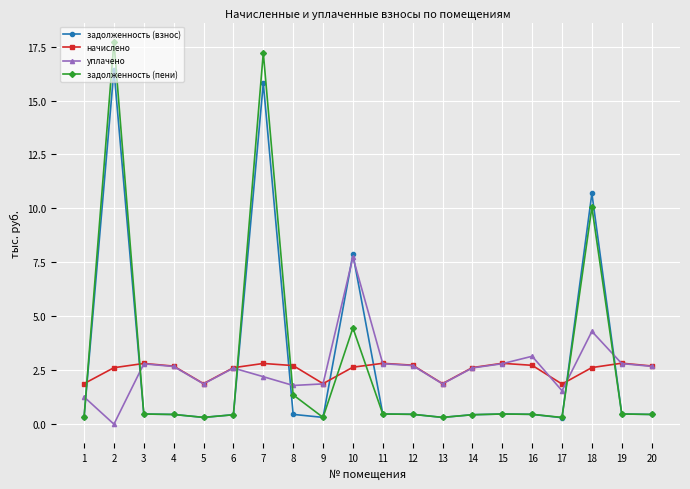

At how many categories does at least one series exceed 4?

4